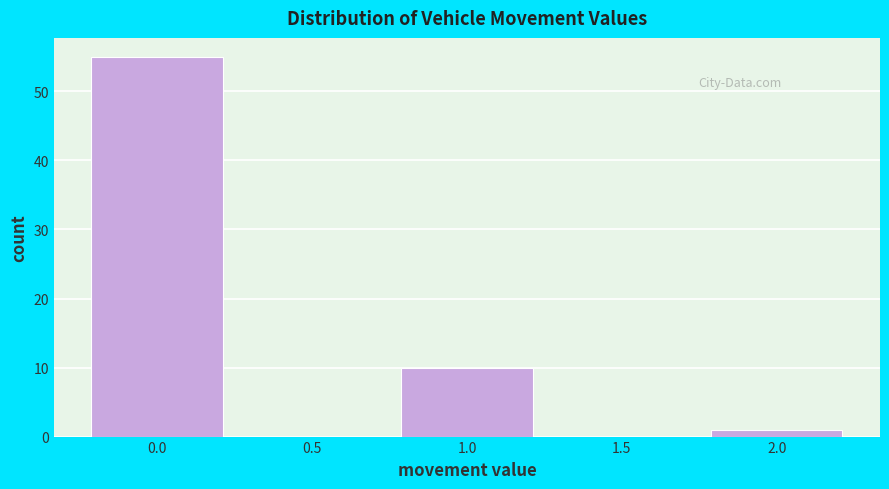

Which range on the x-axis has the tallest bar?

-0.25 to 0.25